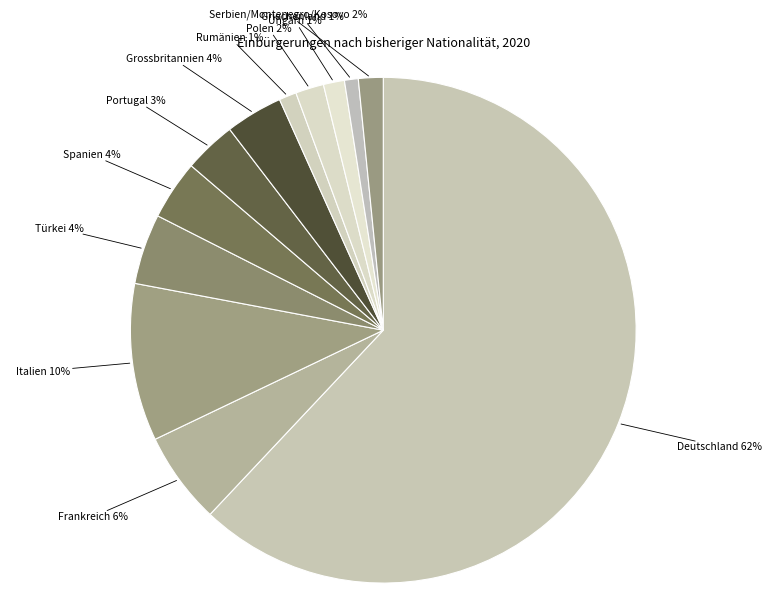

Count the number of slices in the pie.

12